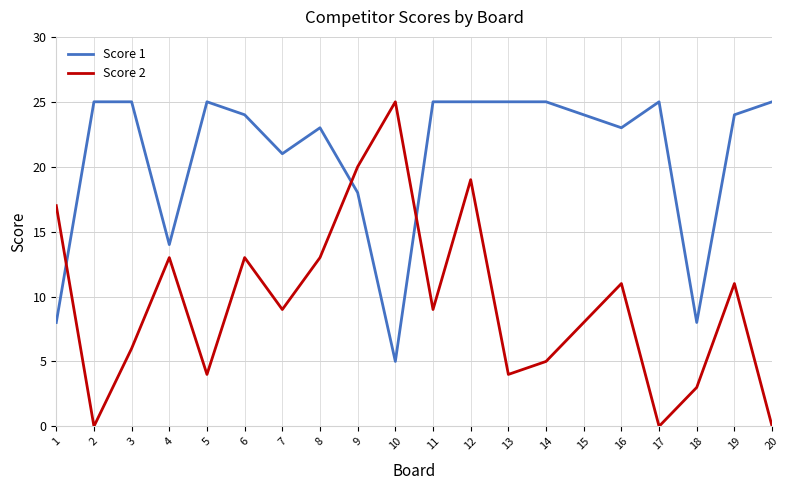

What is the total value across all series at 15?

32